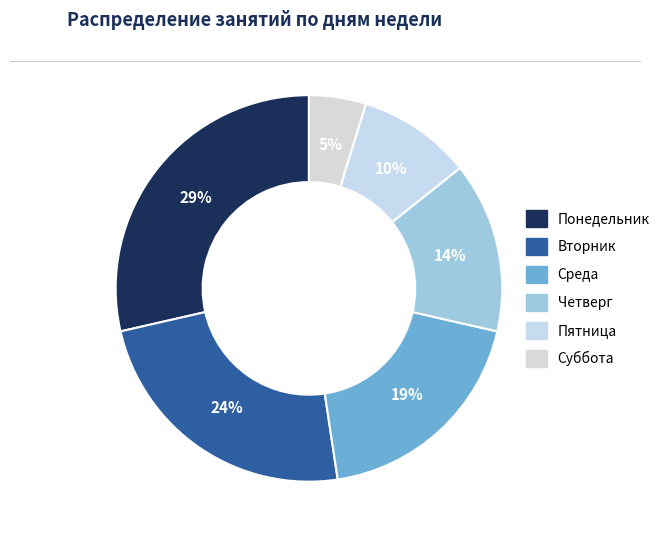

Rank the categories by value from highest to lowest.

Понедельник, Вторник, Среда, Четверг, Пятница, Суббота